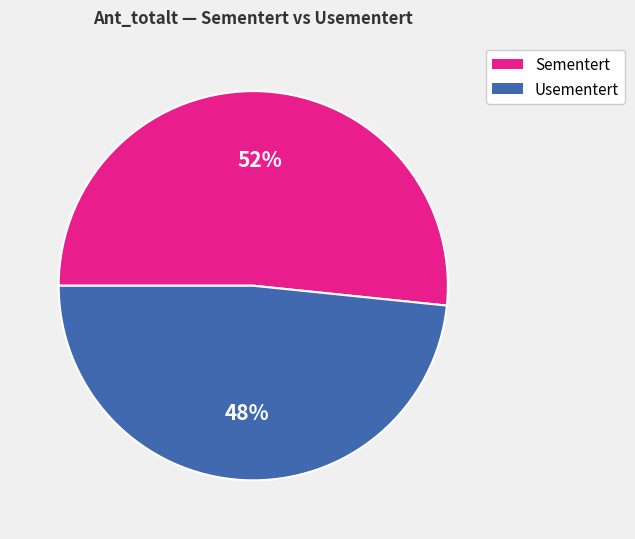

Is there any slice that represents more than half of the pie?

Yes